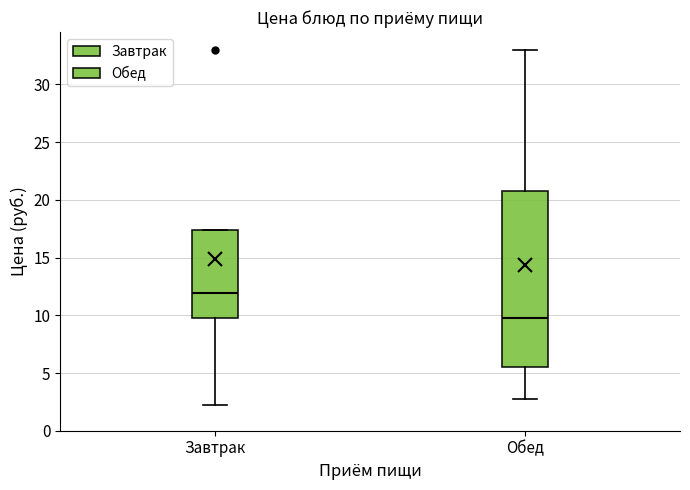

Reading left to right, transcribe this box plot: for each box, give where its median line is, the range the box spans, and where its two whiskers end, as read against the y-axis. The values are not printed on the chart, so give them approximately, as read against the axis.

Завтрак: median 12.0, box 10.0 to 17.5, whiskers 2.0 to 17.5
Обед: median 10.0, box 5.5 to 21.0, whiskers 2.5 to 33.0